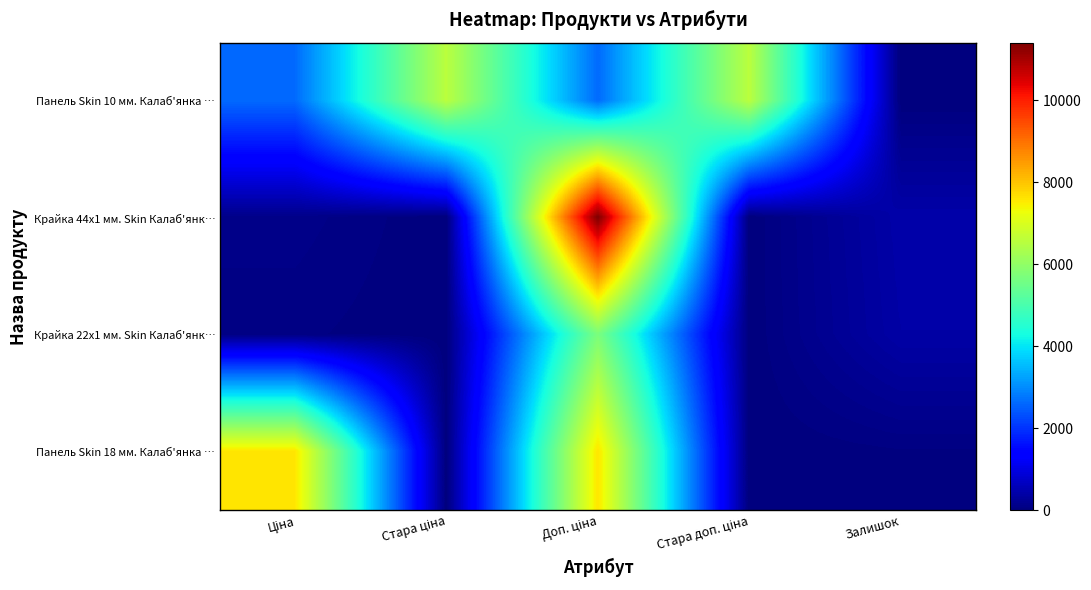

List the series in order of their overall mean, lowest first.

Крайка 22x1 мм. Skin Калаб'янк…, Крайка 44x1 мм. Skin Калаб'янк…, Панель Skin 18 мм. Калаб'янка …, Панель Skin 10 мм. Калаб'янка …